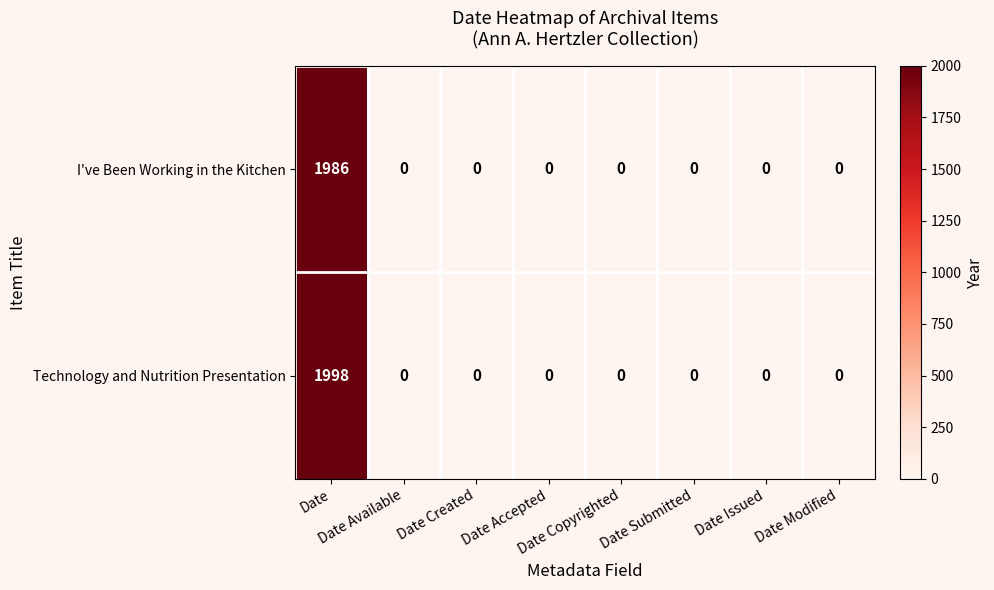

What is the total value across all series at Date?

3984